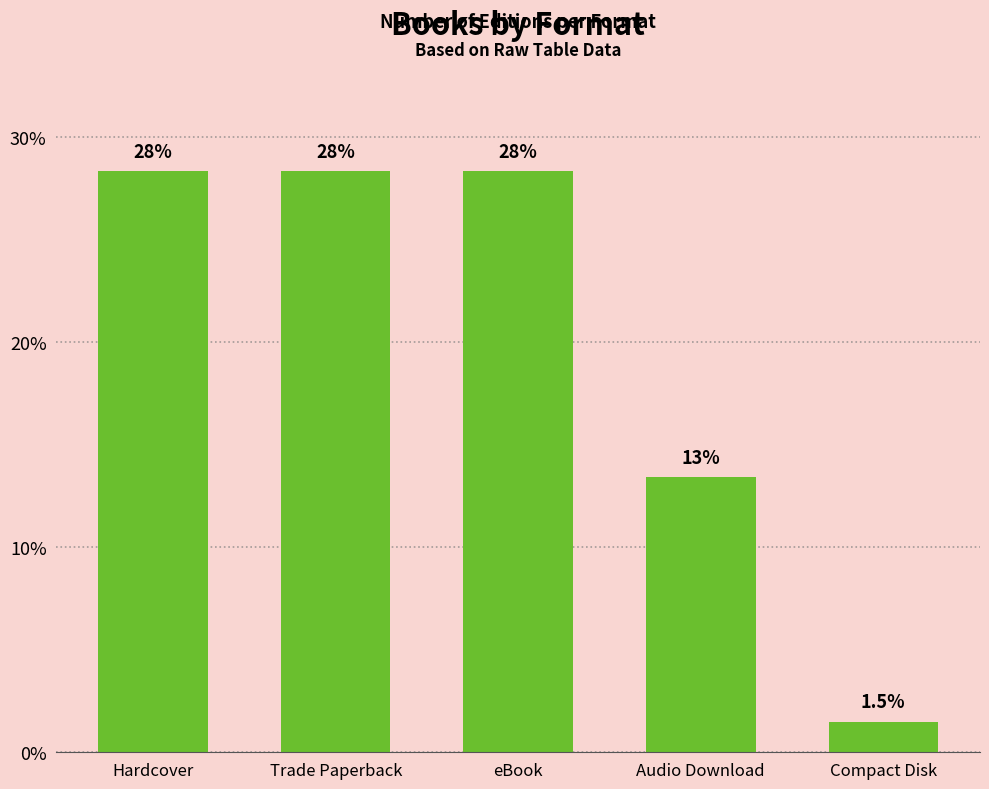

Are the bars horizontal?

No